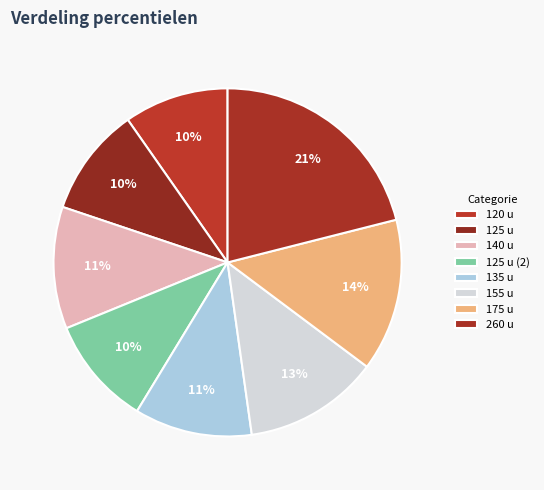

Count the number of slices in the pie.

8